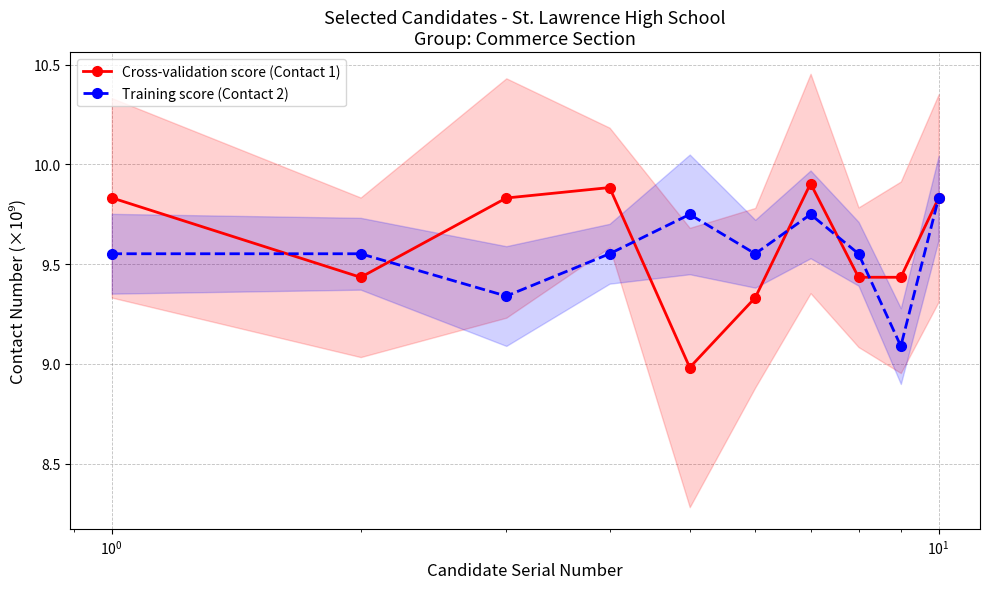

How many data points does each series have?

10